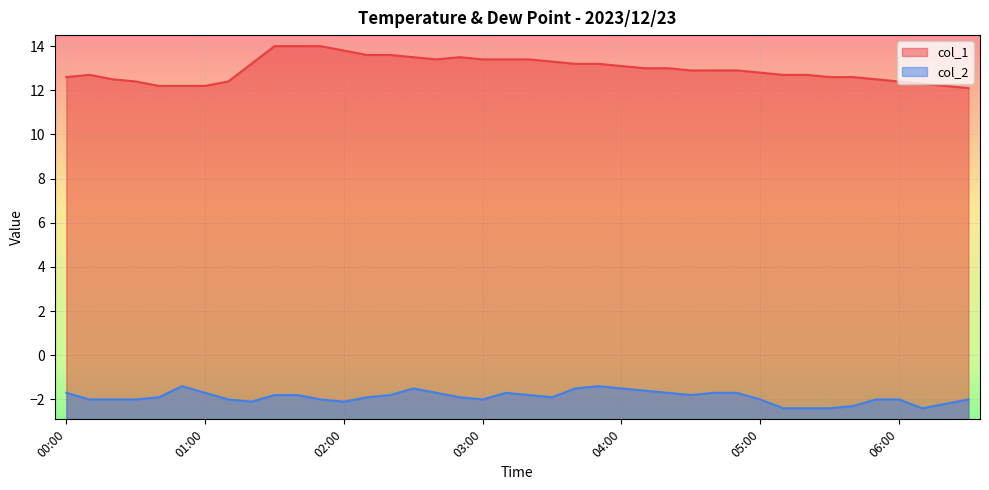

At which label does col_2 reach its minimum?

05:10